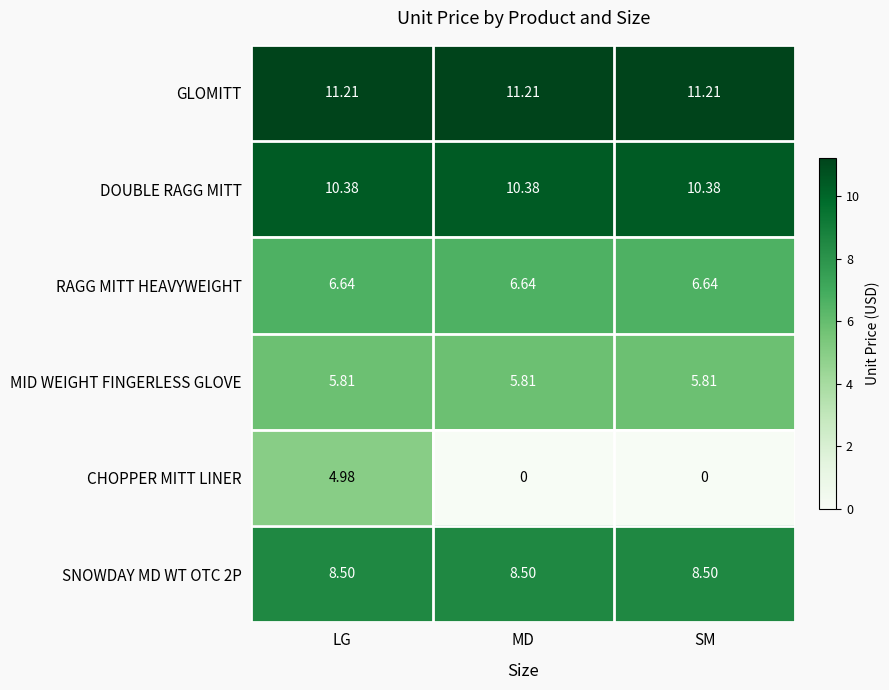

Is the value of CHOPPER MITT LINER at SM greater than the value of SNOWDAY MD WT OTC 2P at MD?

No